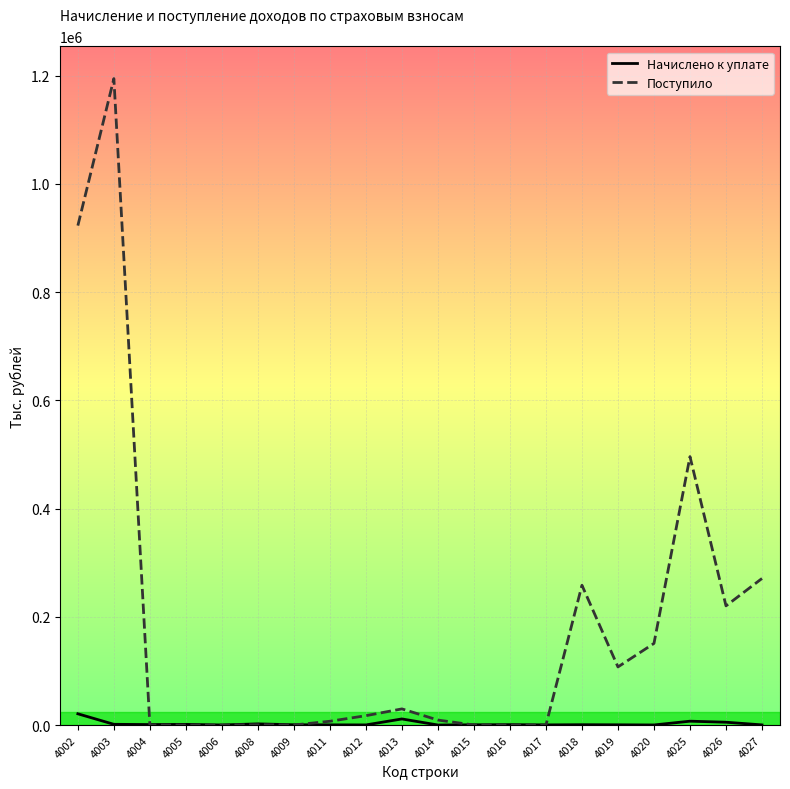

What is the sum of the Поступило values at 4009 and 4004?

184